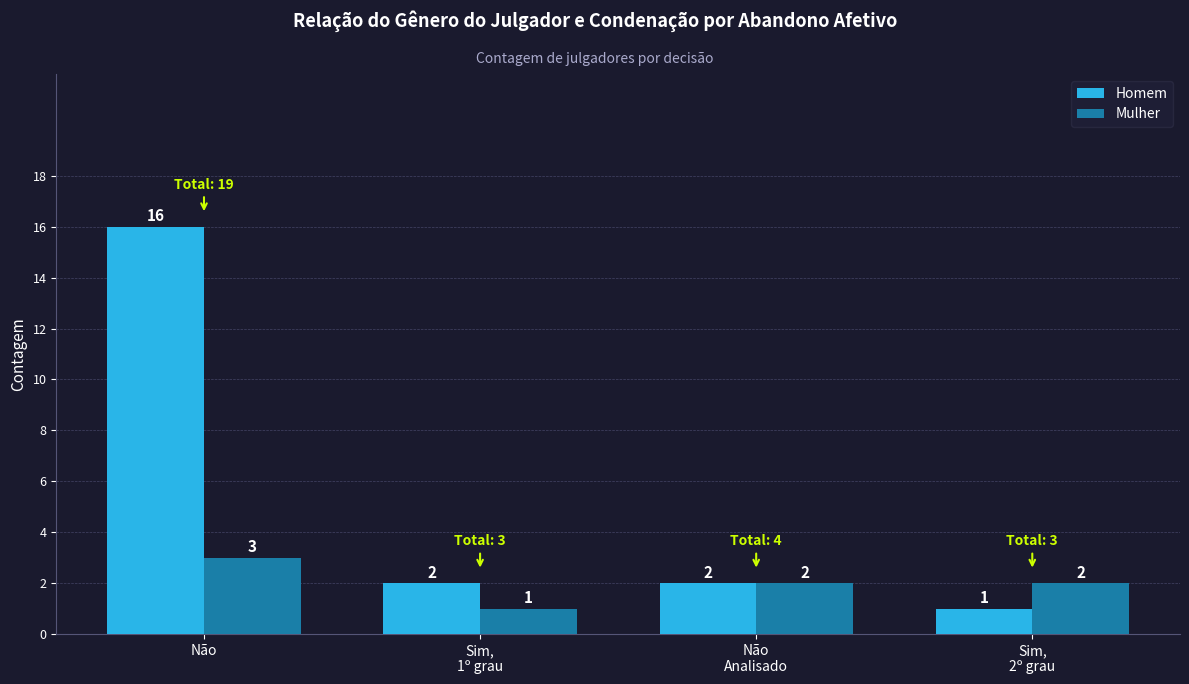

Which category has the highest value in the Mulher series?

Não